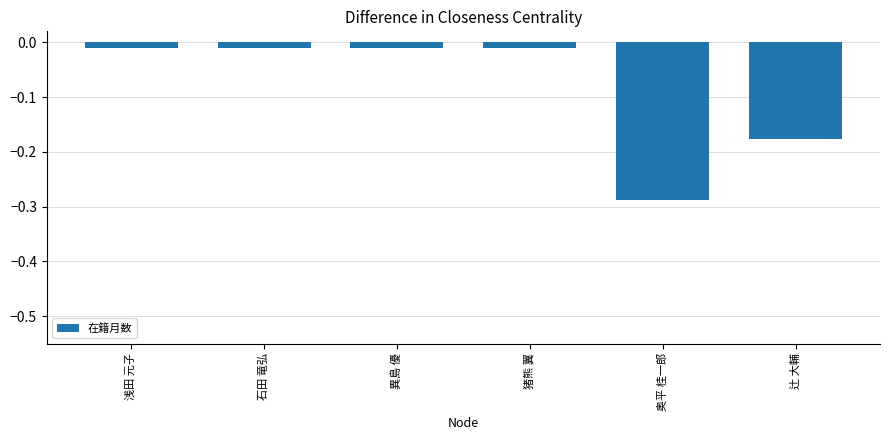

The value at 辻 大輔 is -0.1. True or false?

False